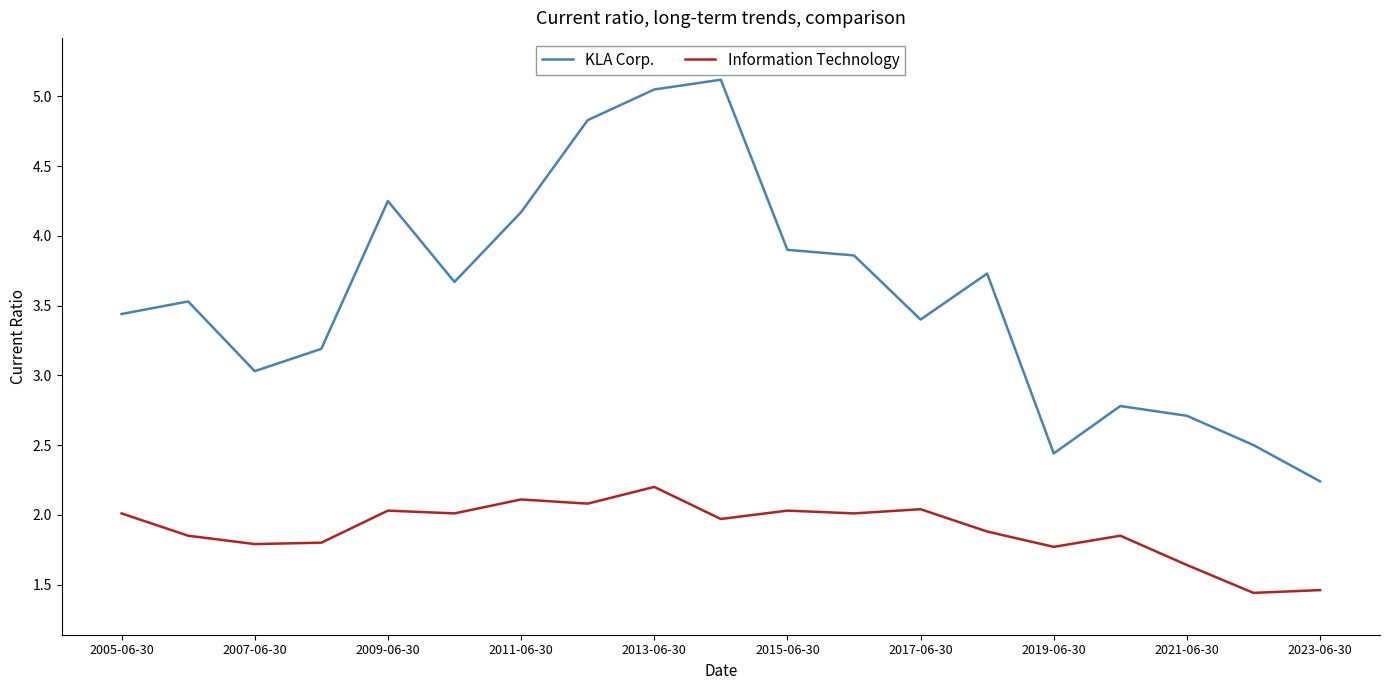

Which series has the largest range (max minus min)?

KLA Corp.